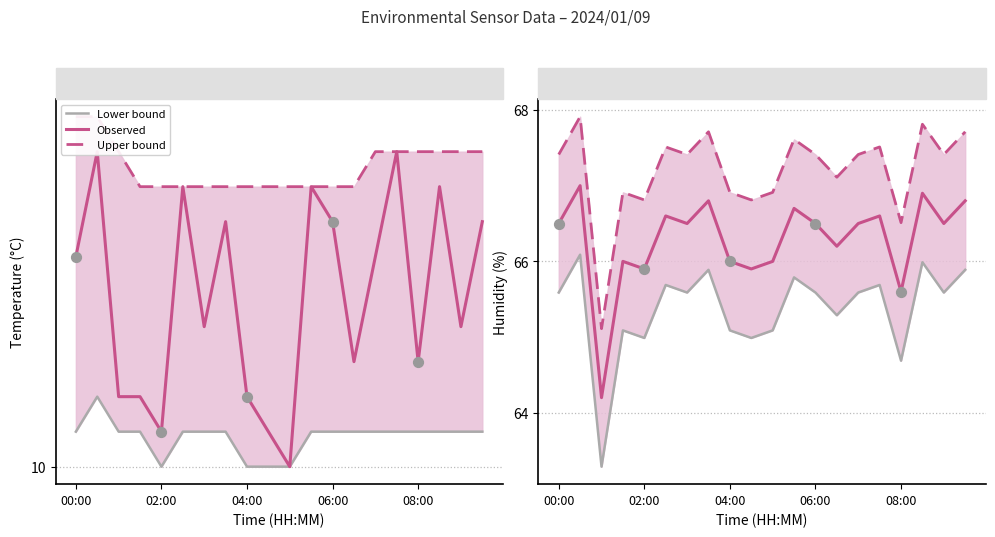

Which series has the largest Y range (max minus min)?

Lower bound